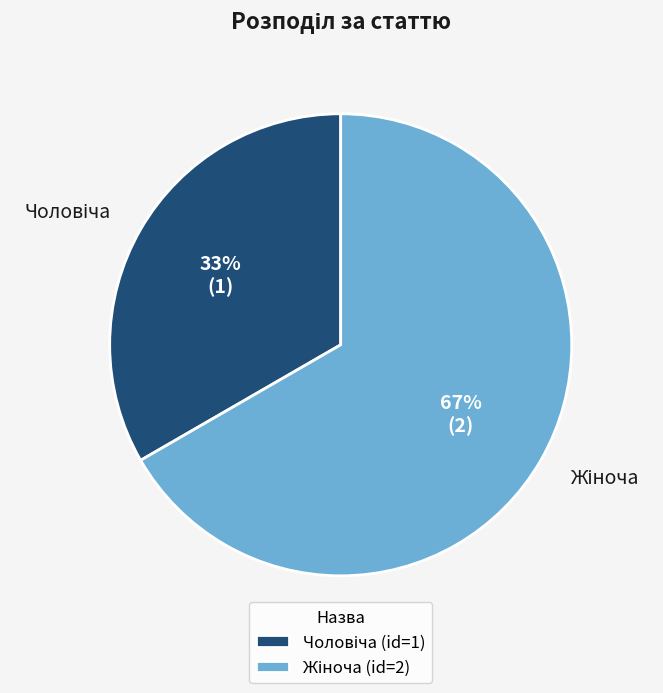

How many segments does this pie chart have?

2